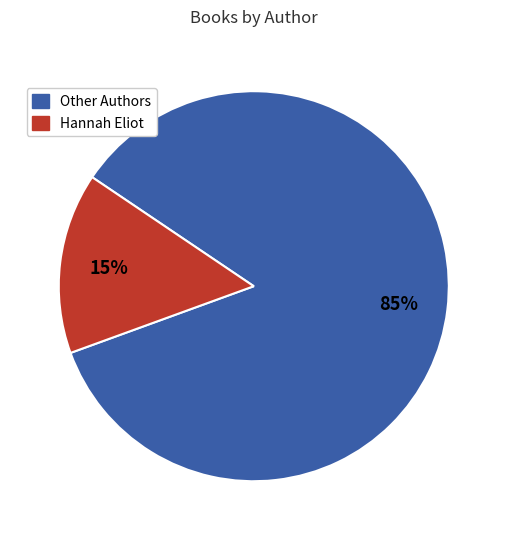

How many segments does this pie chart have?

2